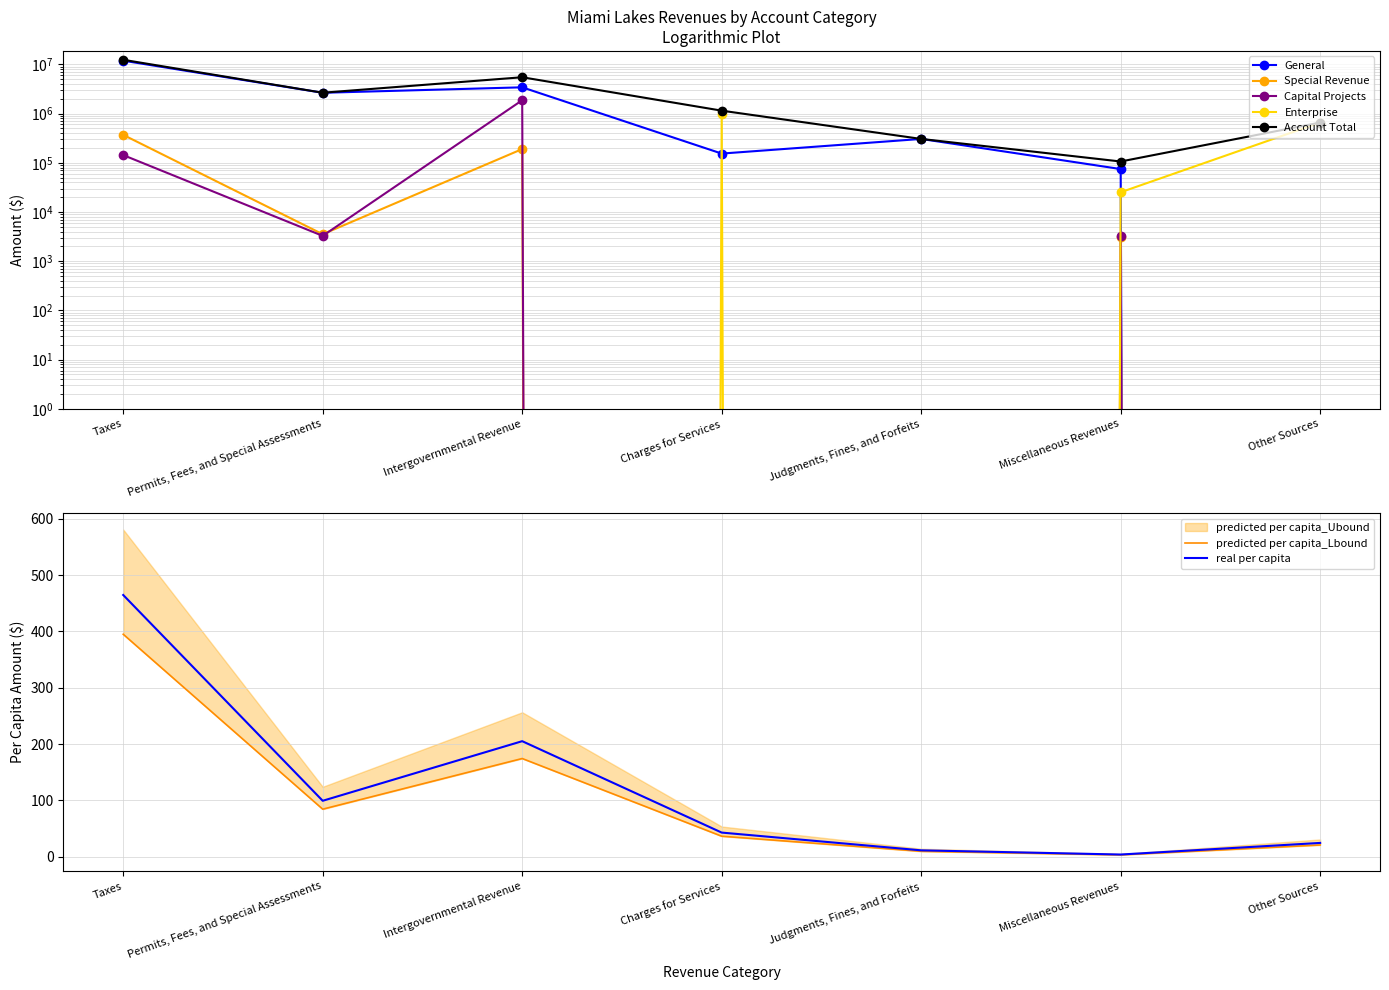

Which series changed the most between Taxes and Intergovernmental Revenue?

General